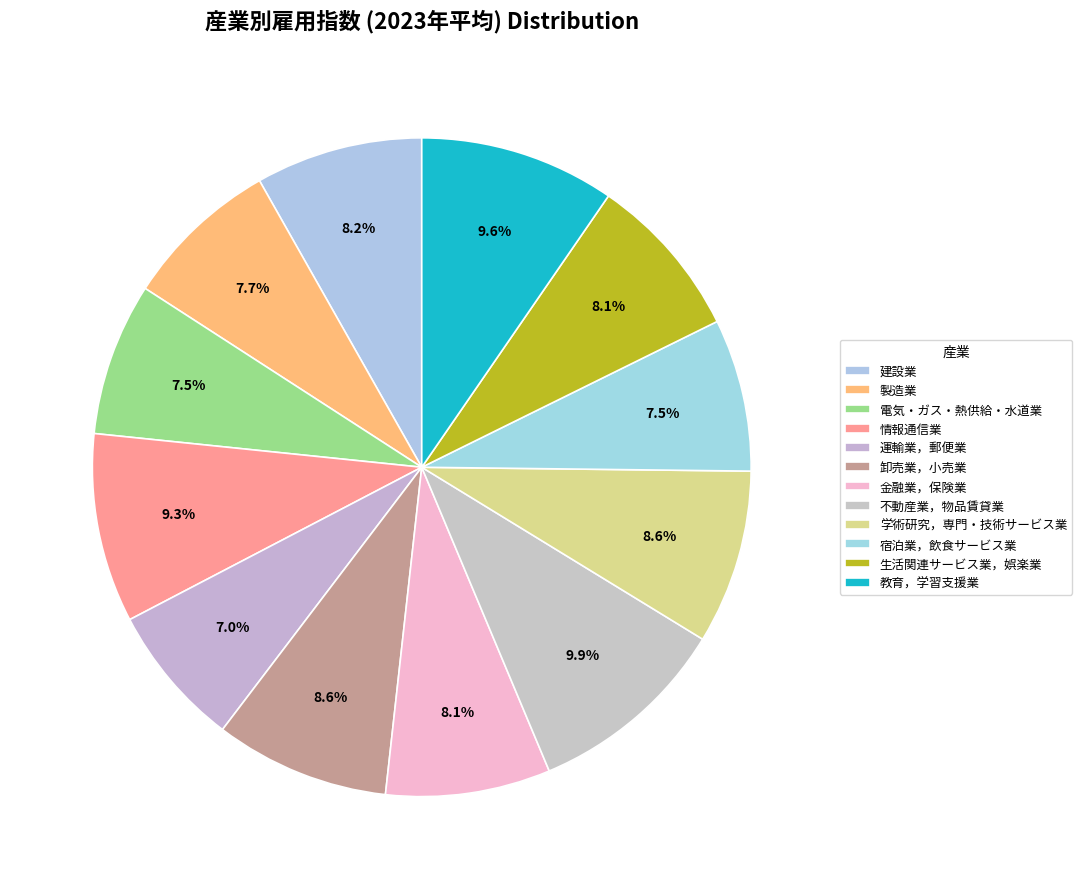

How many segments does this pie chart have?

12